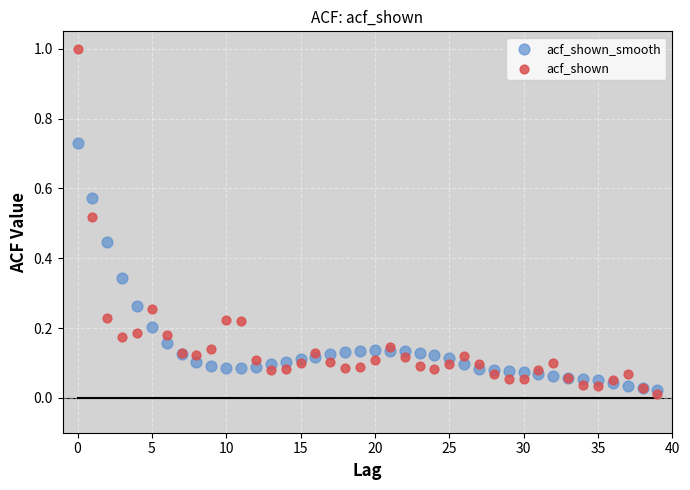

Which series has the largest Y range (max minus min)?

acf_shown